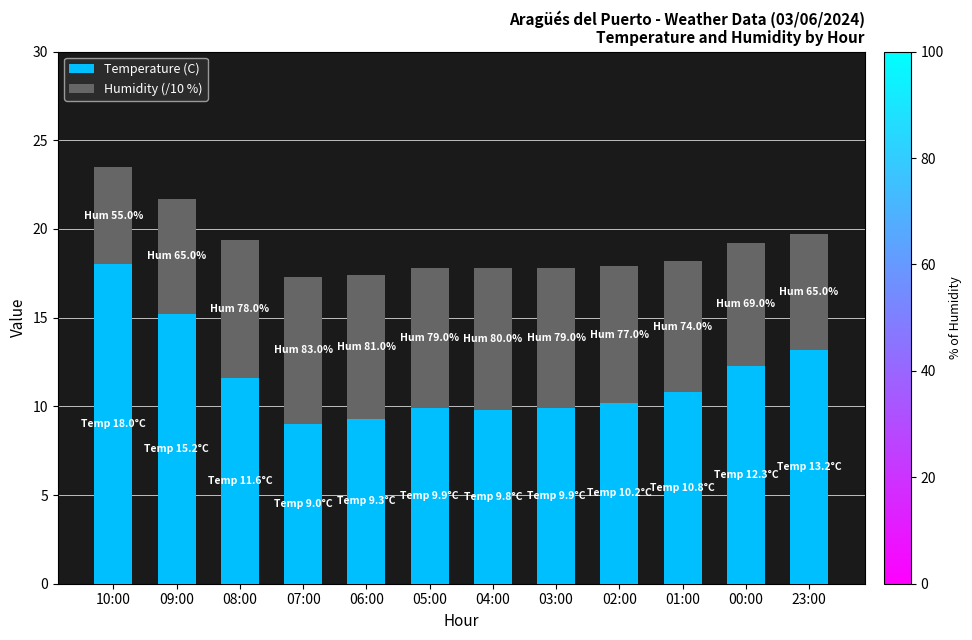

What is the total value across all series at 07:00?

17.3